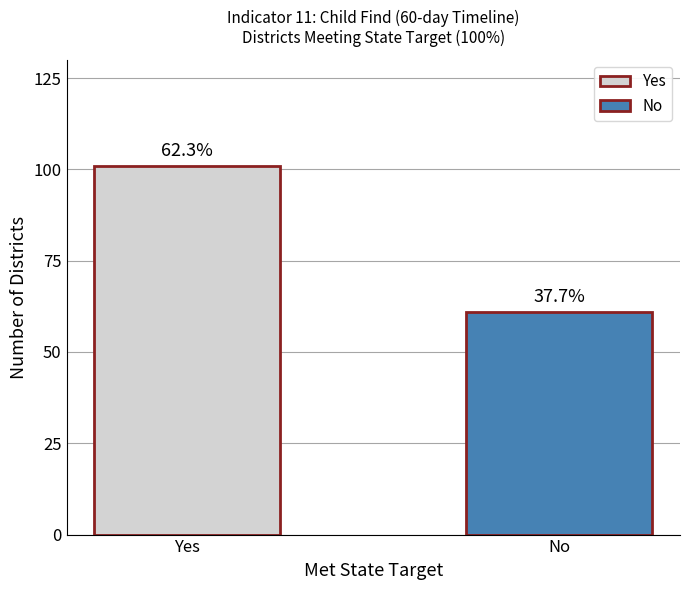

How many bars are there in total?

2